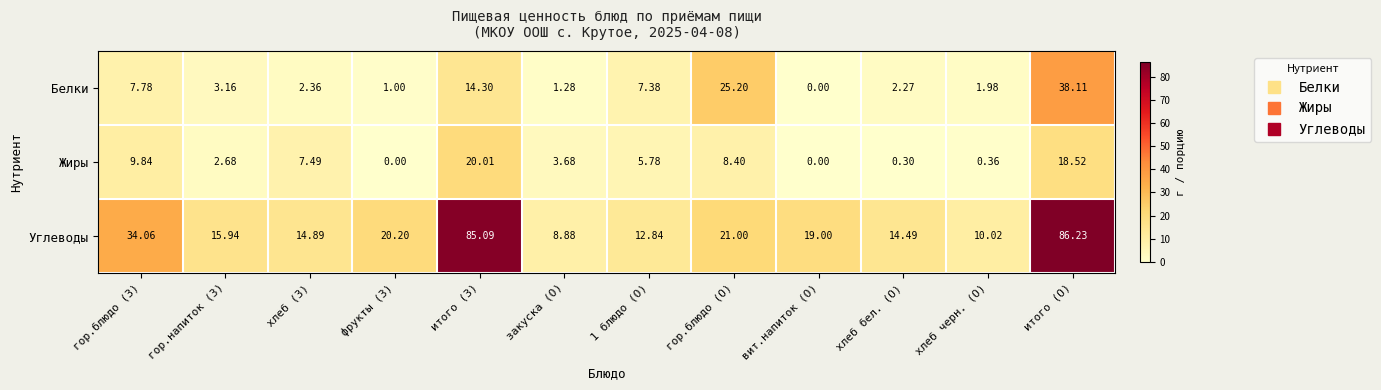

Count the number of data series in this chart.

3